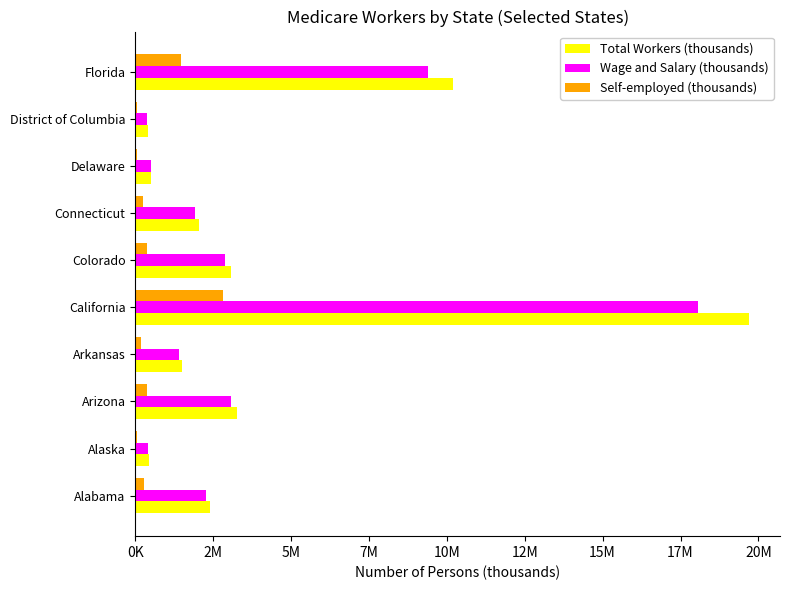

What are all the series names shown in the legend?

Total Workers (thousands), Wage and Salary (thousands), Self-employed (thousands)